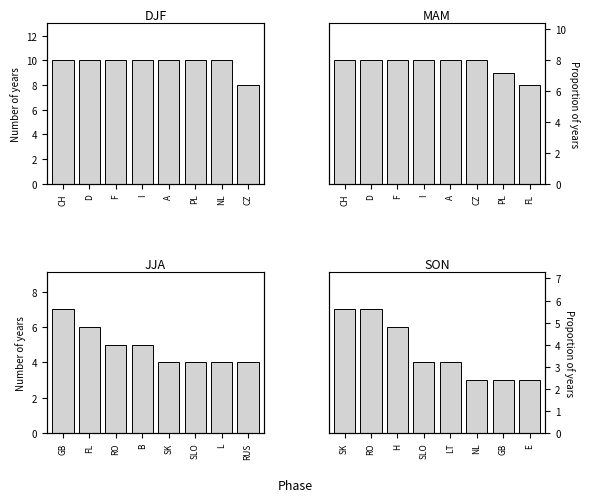

What is the approximate value of SON at GB?

3